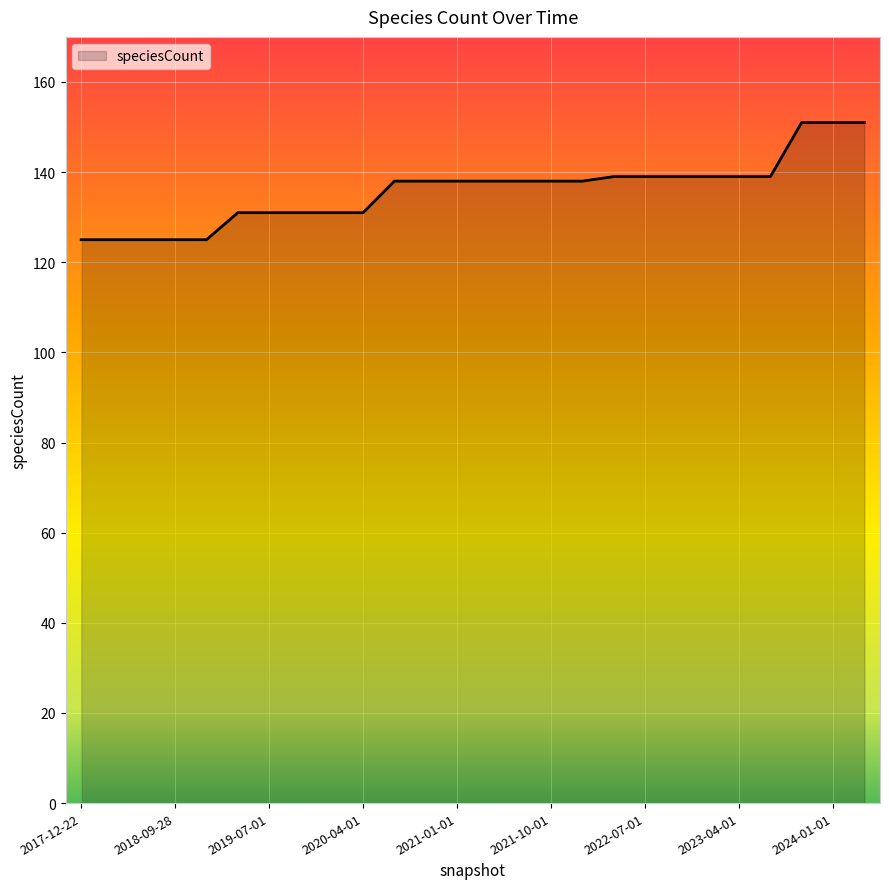

What is the difference between the maximum and minimum values?

26